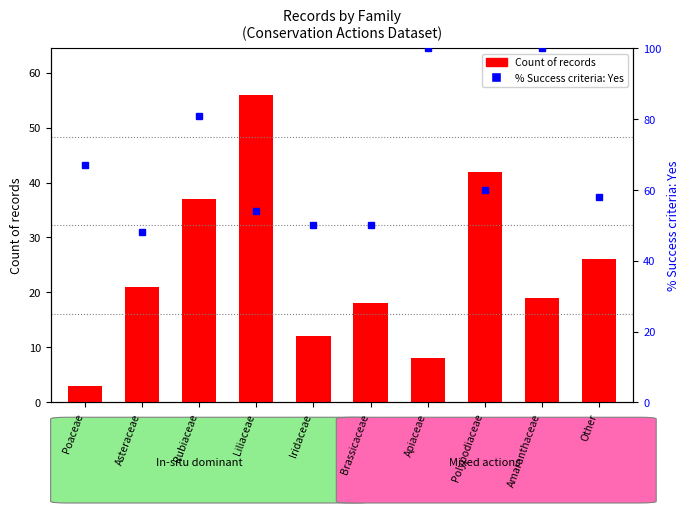

Does the chart contain any negative values?

No